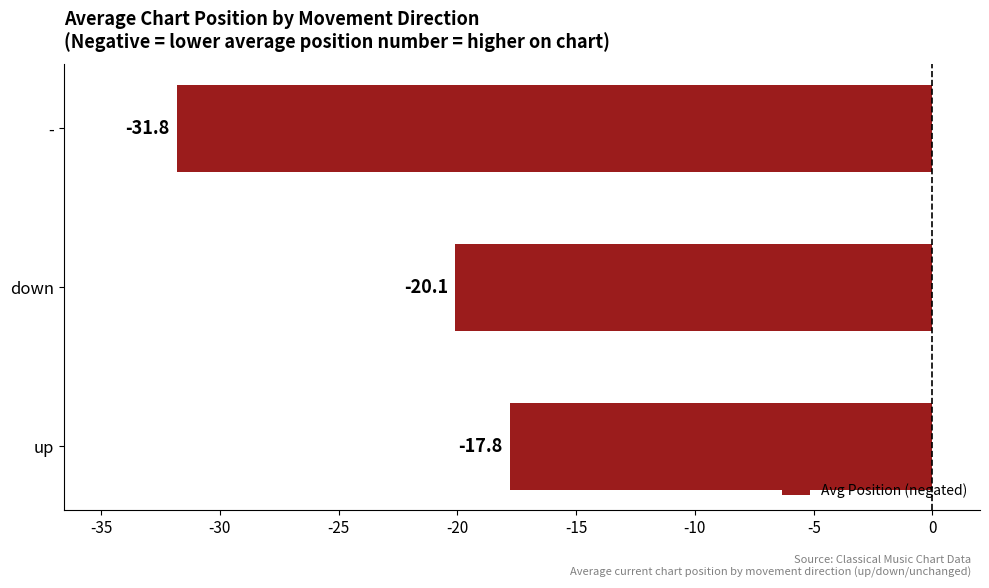

Reading top to bottom, extract all data points from this chart.

-=-31.8	down=-20.1	up=-17.8